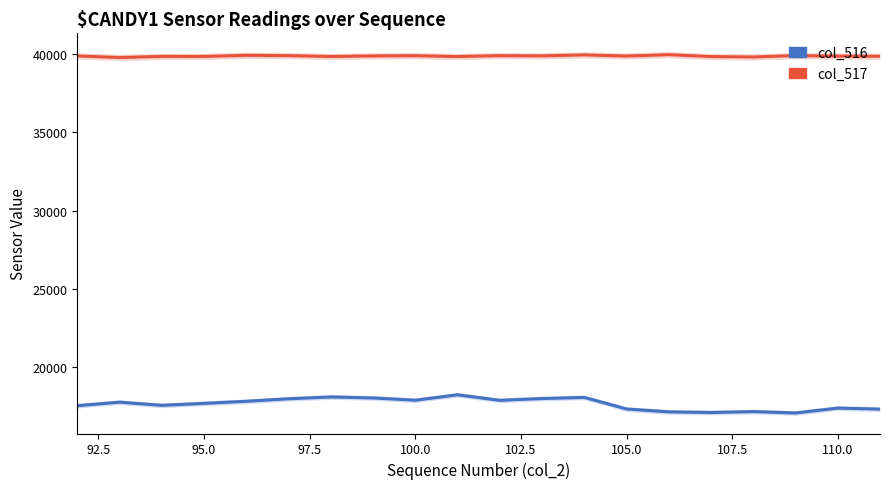

How many data points in col_516 are less than 17774?

10